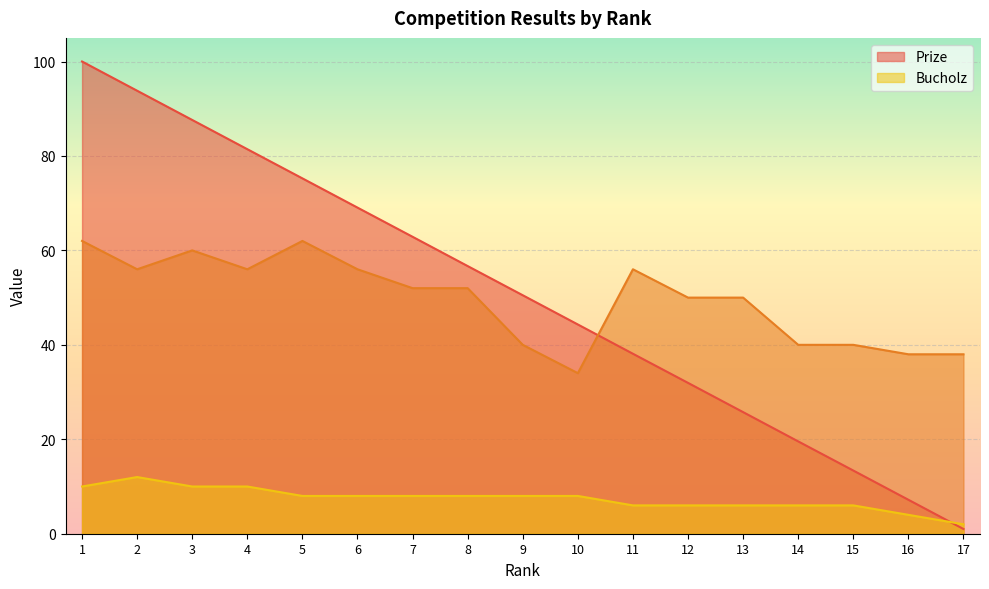

True or false: Points has a value of 6.0 at 11.

True